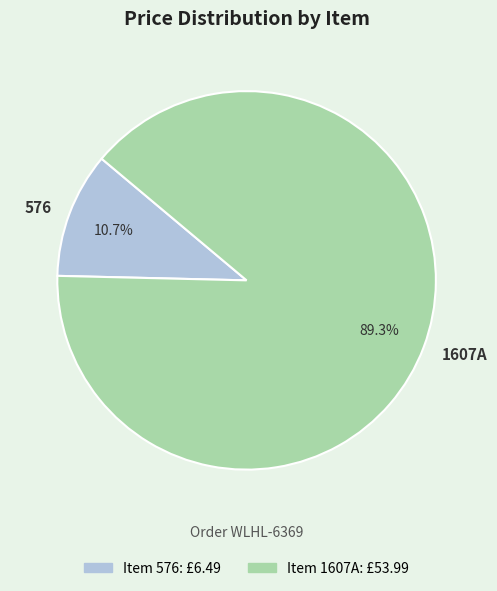

What percentage is NOT represented by 1607A?

10.7%